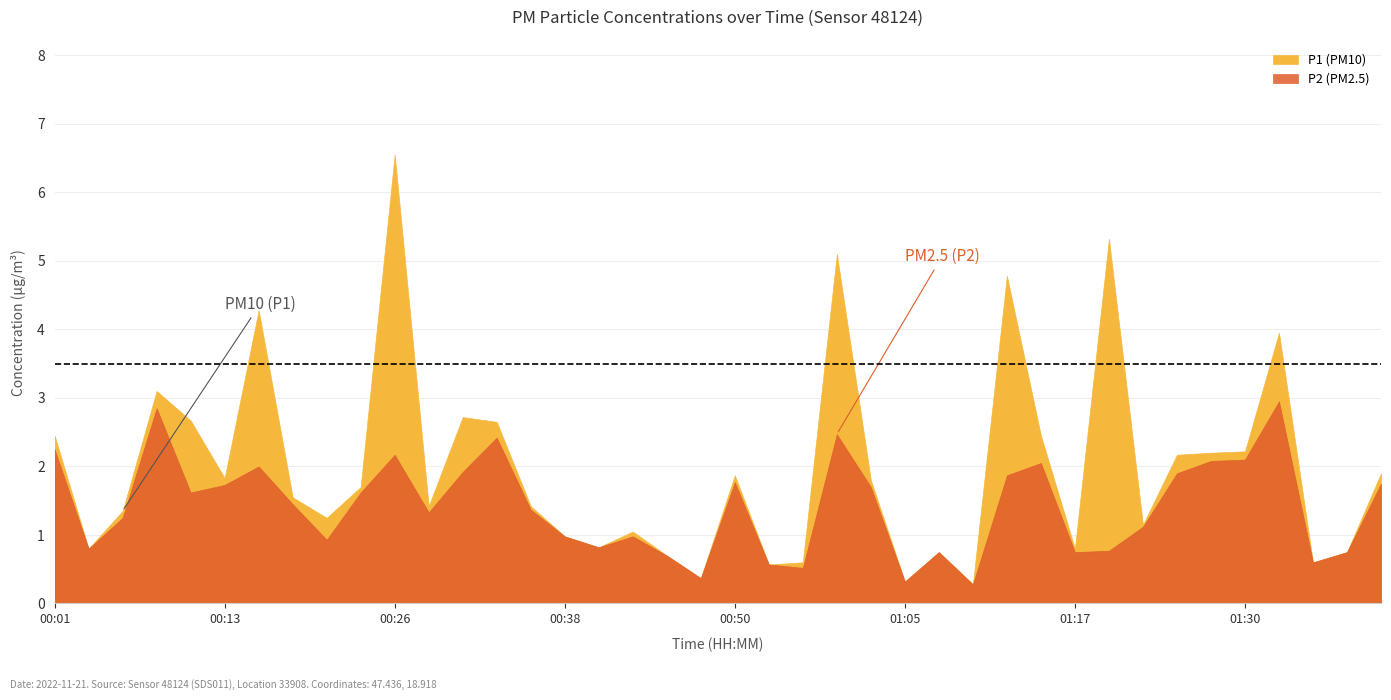

Which series has the largest total across all categories?

P1